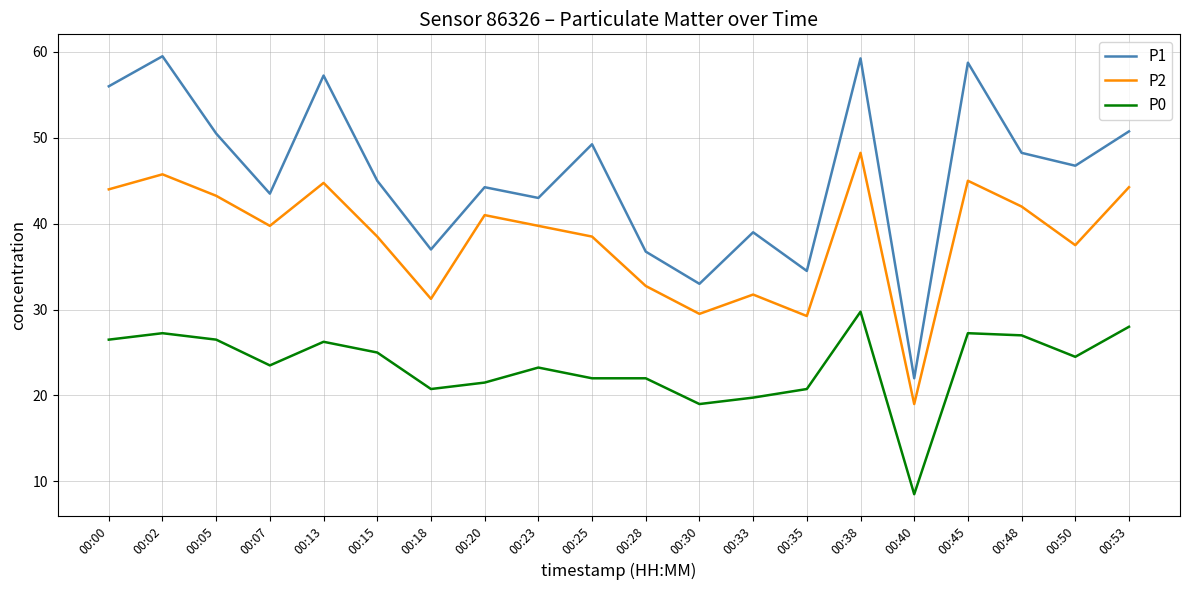

What is the minimum value for P0?

8.5